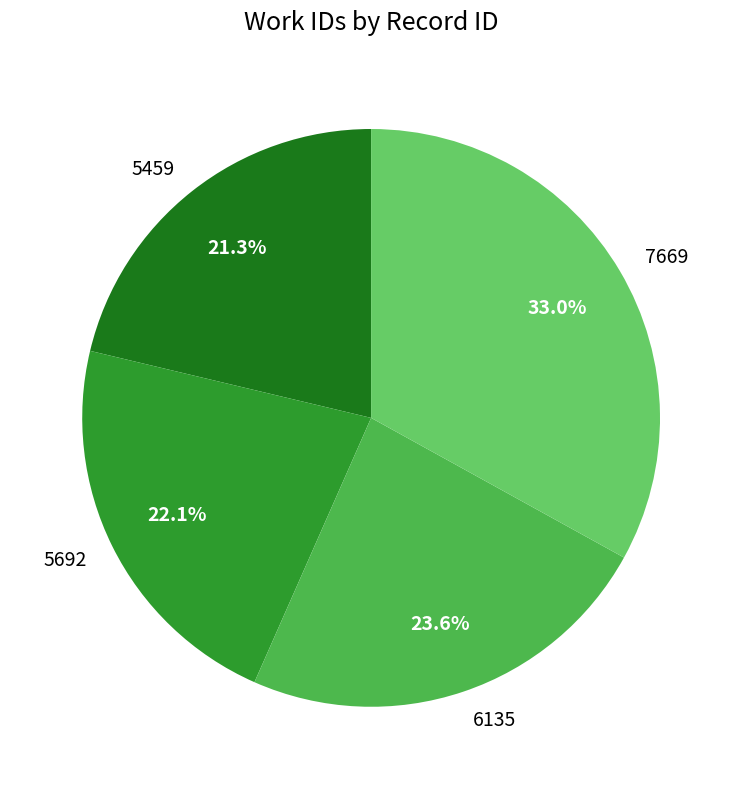

Rank the categories by value from lowest to highest.

5459, 5692, 6135, 7669